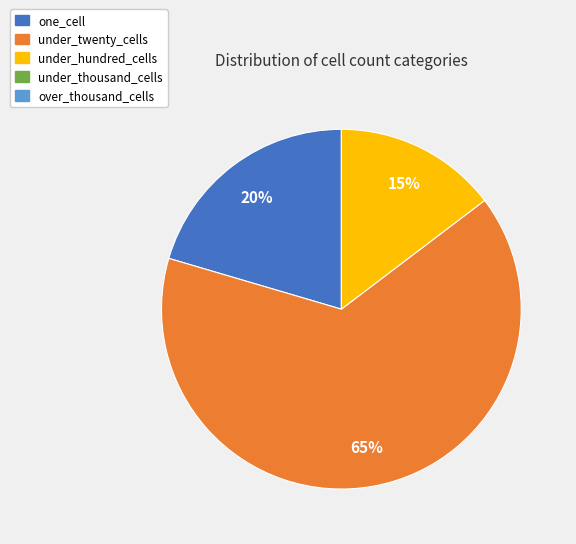

To the nearest percent, what is the average slice percentage?

33%